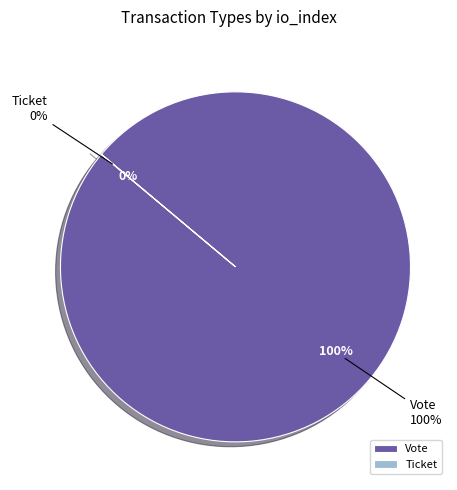

Rank the categories by value from highest to lowest.

Vote, Ticket